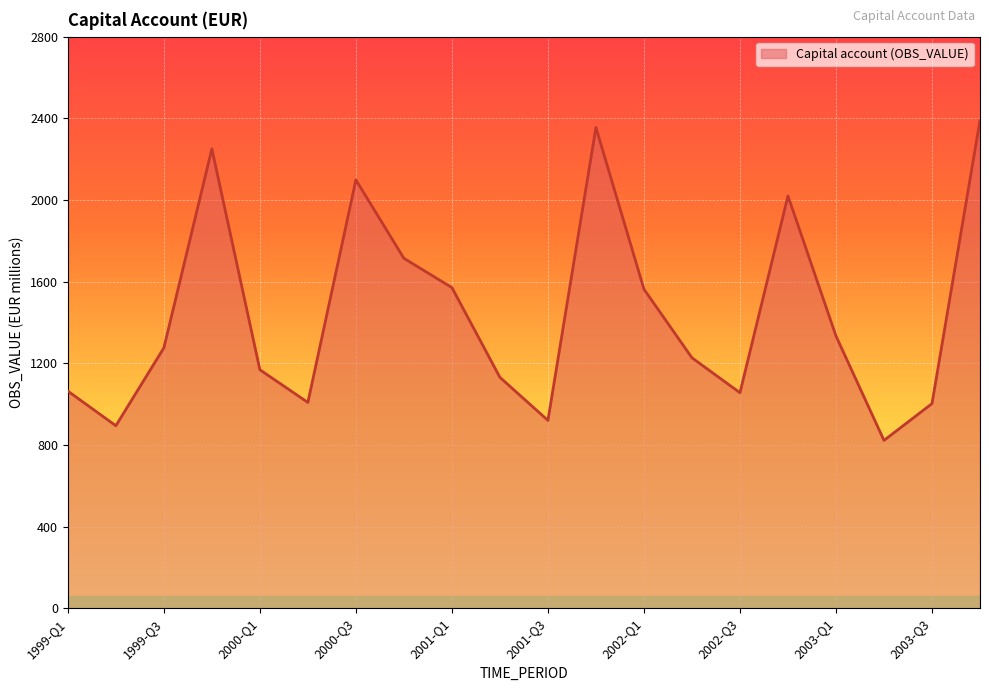

Count the number of values greater than 1275.

10